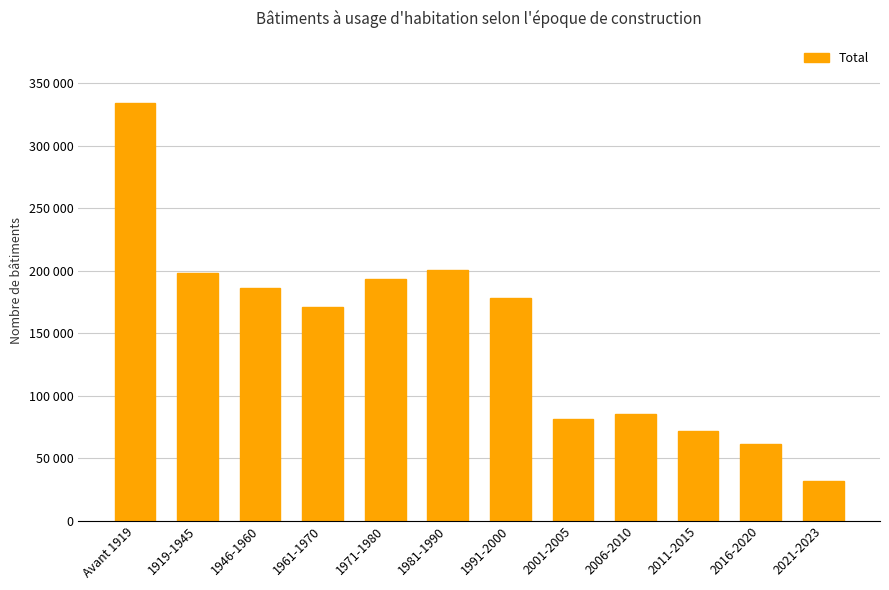

What is the difference between the maximum and second lowest values?

272551